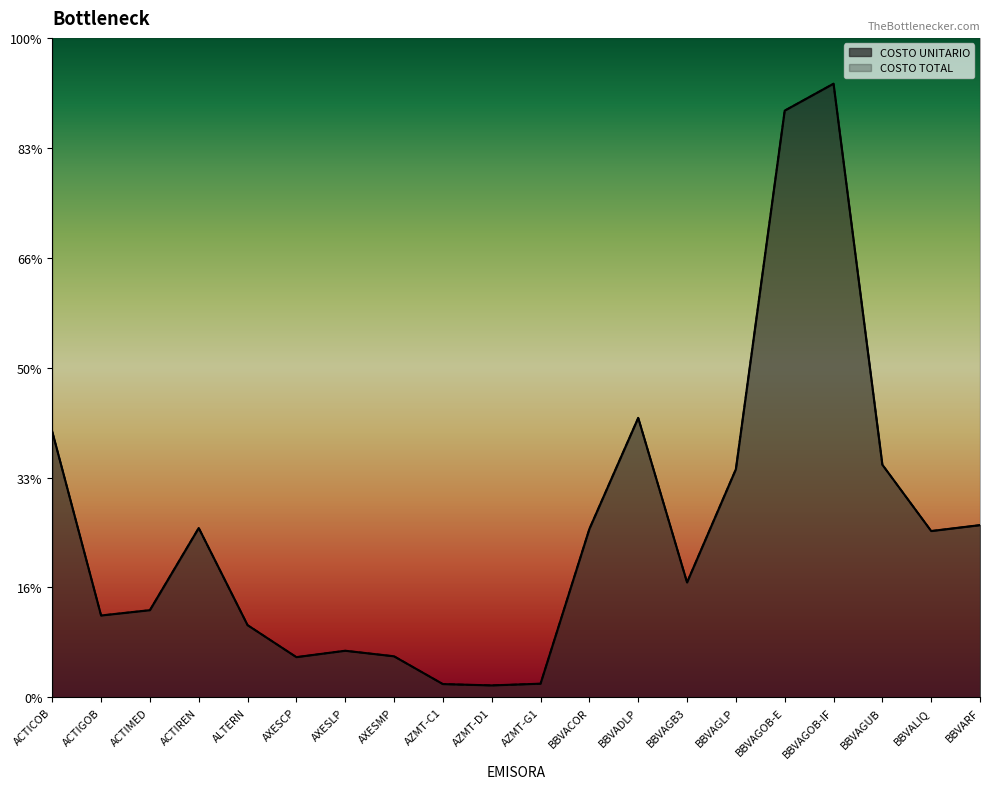

What is the smallest value displayed?

1.1